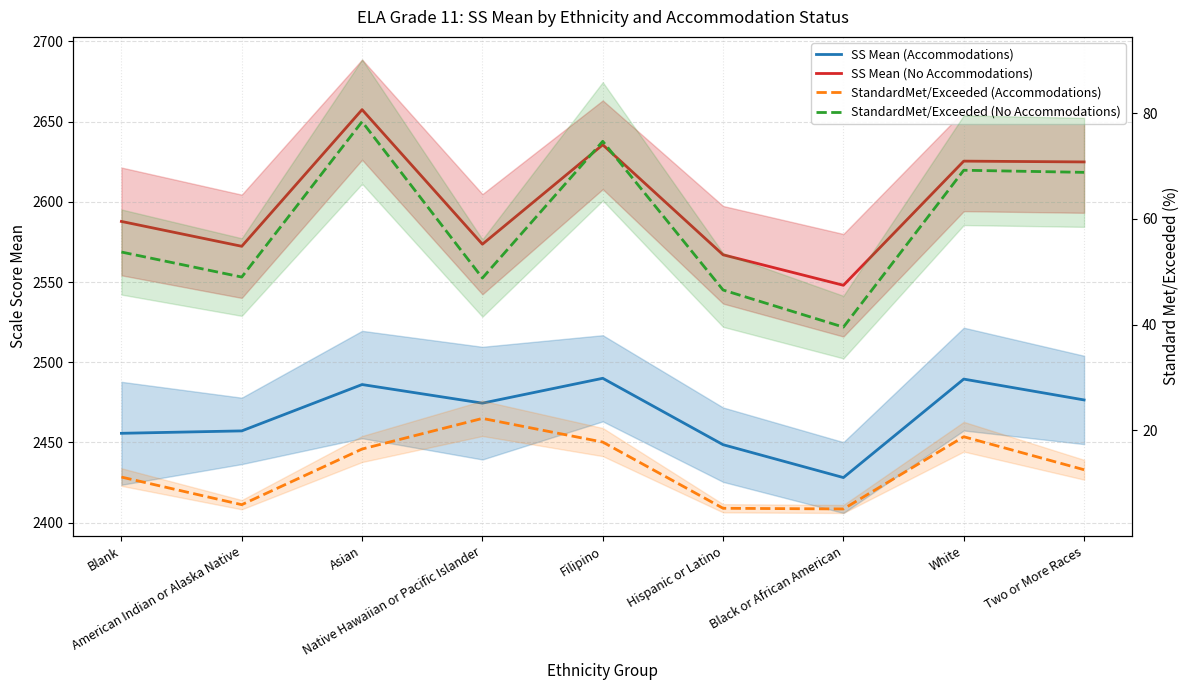

True or false: SS Mean (Accommodations) and StandardMet/Exceeded (No Accommodations) intersect in this chart.

False